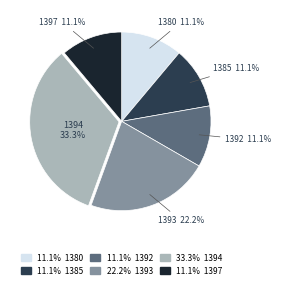

Count the number of slices in the pie.

6